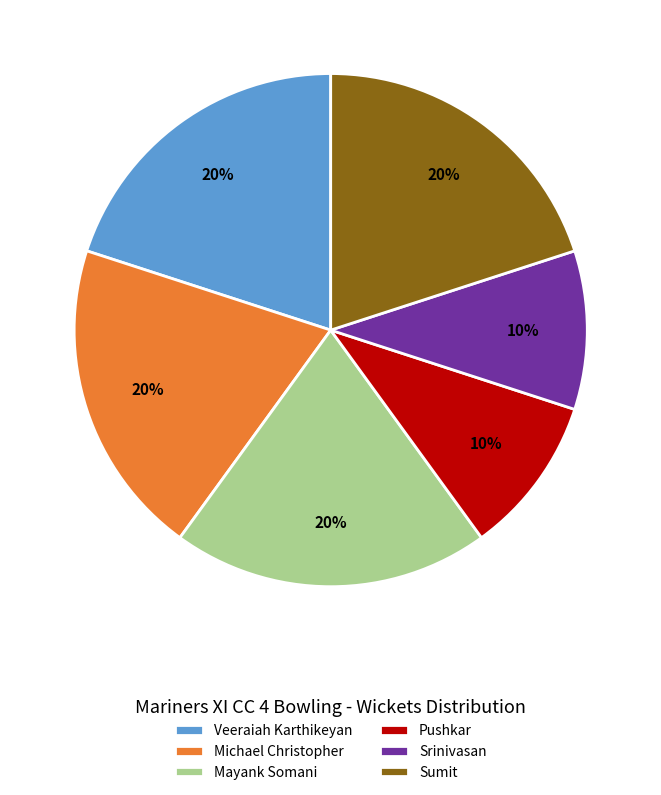

How many slices are in this pie chart?

6